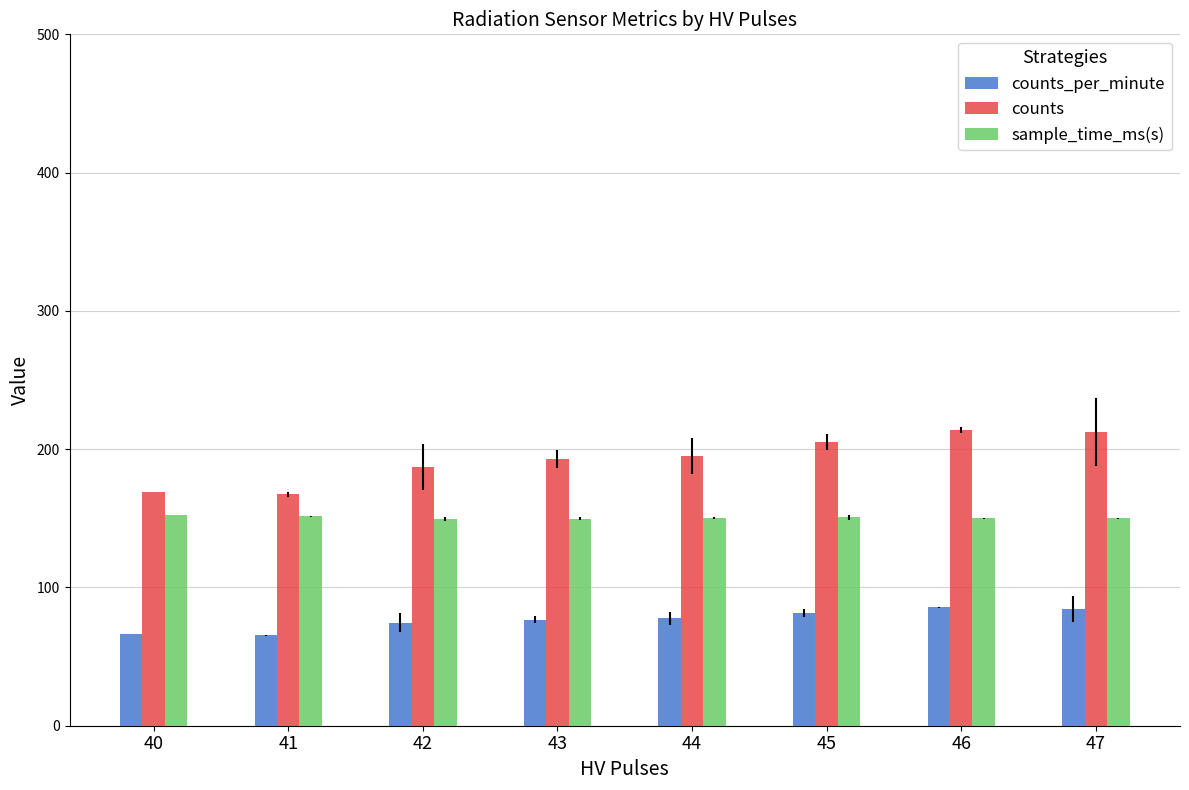

The counts_per_minute series shows 118.6 at 44. True or false?

False